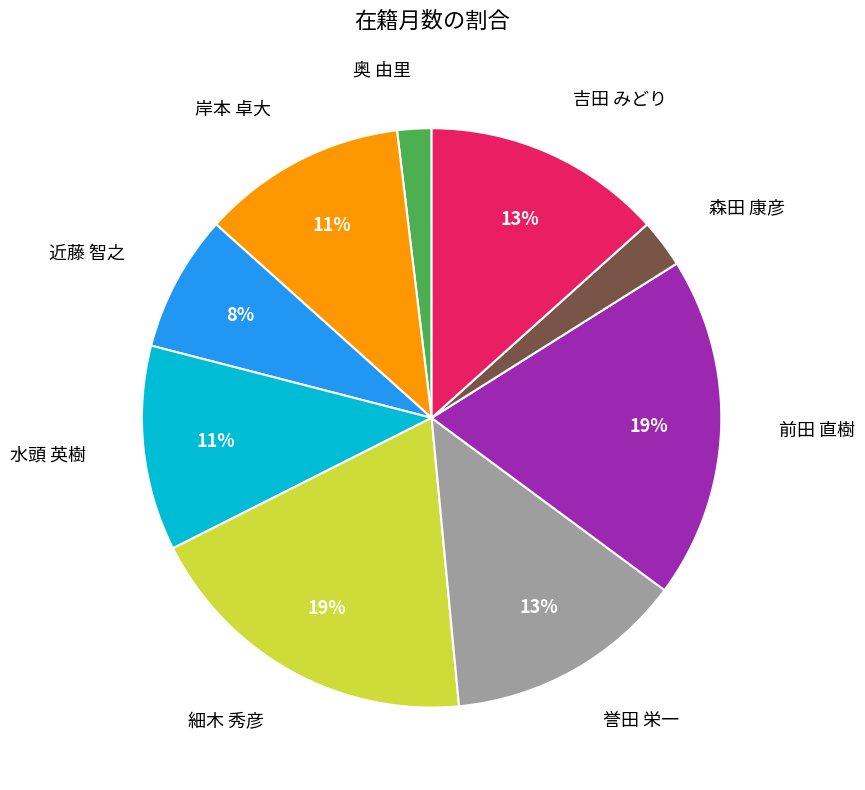

Combined, do 前田 直樹 and 水頭 英樹 account for over 50%?

No